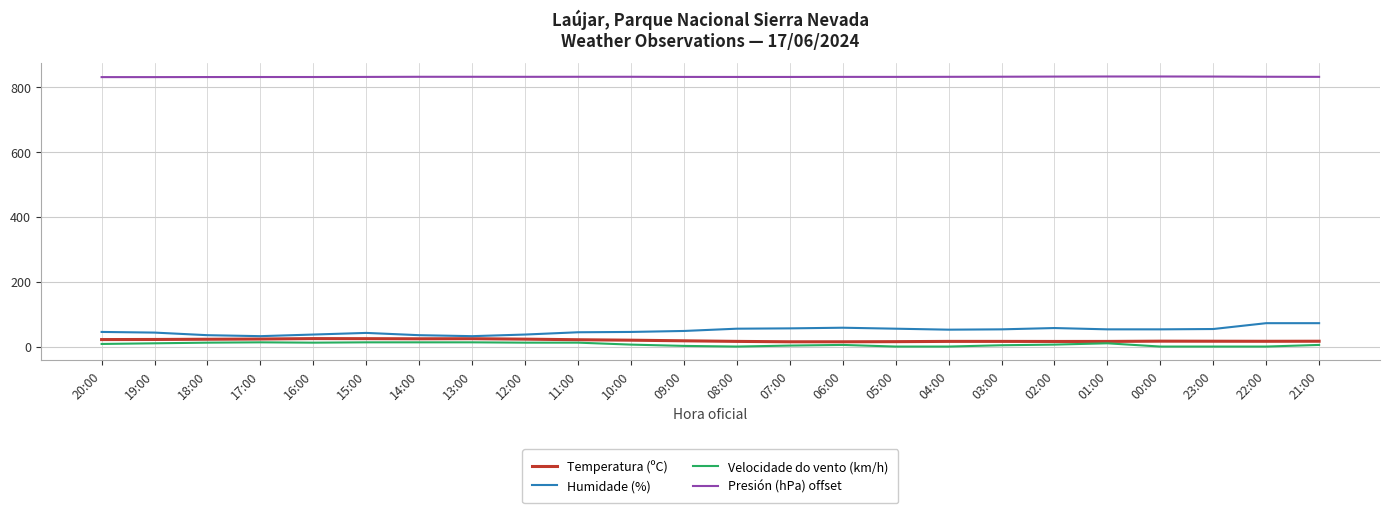

True or false: Presión (hPa) offset and Humidade (%) cross at least once.

False